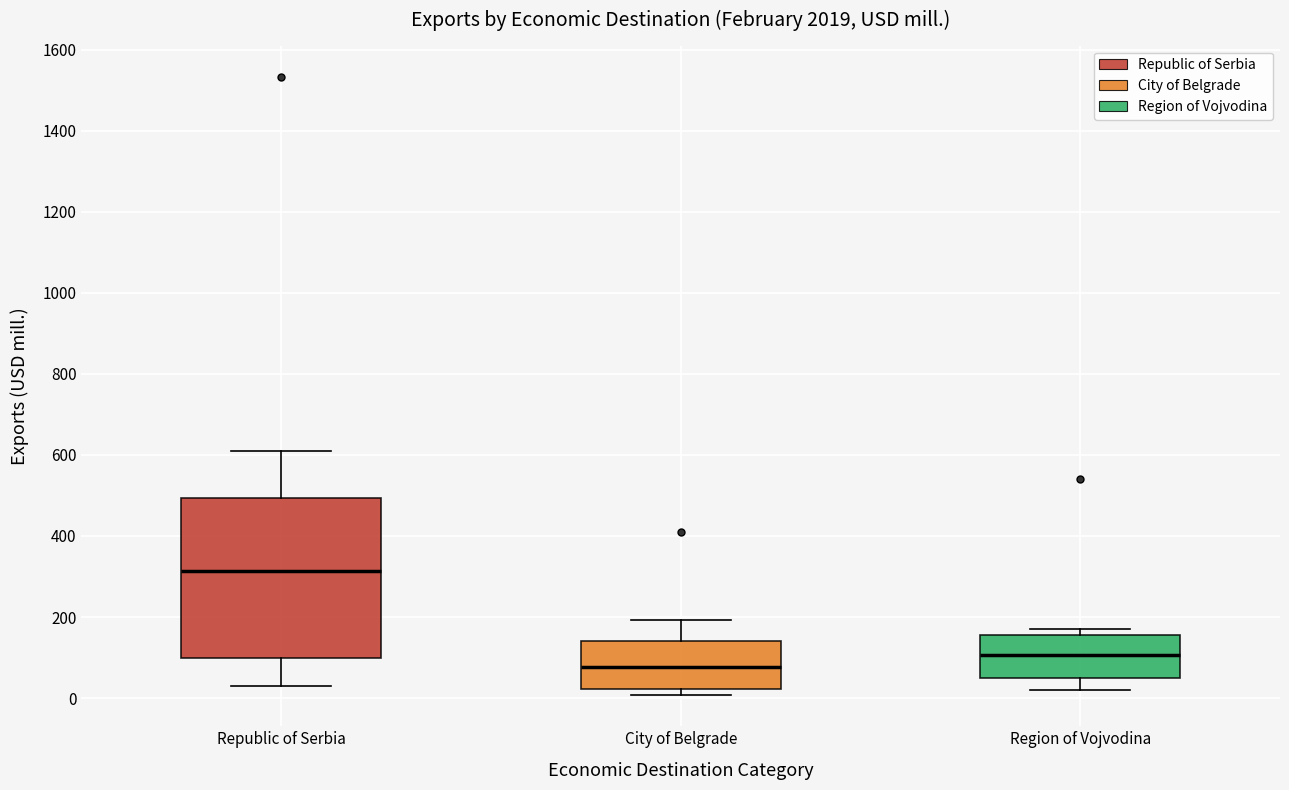

Which box is the tallest, from its lower edge to its upper edge?

Republic of Serbia